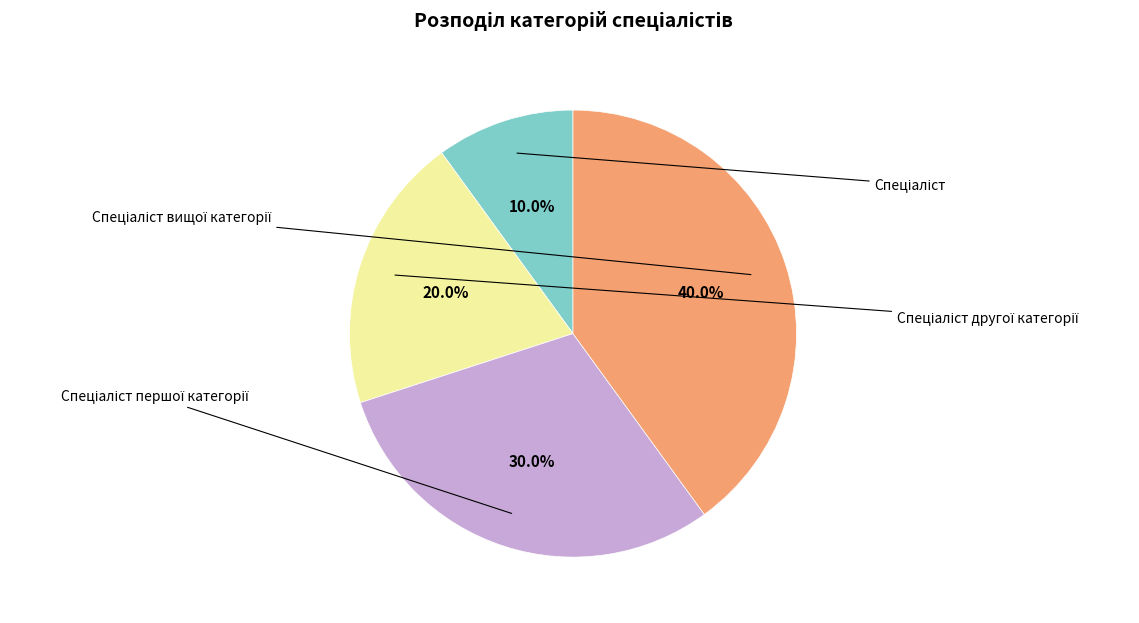

Is there any slice that represents more than half of the pie?

No